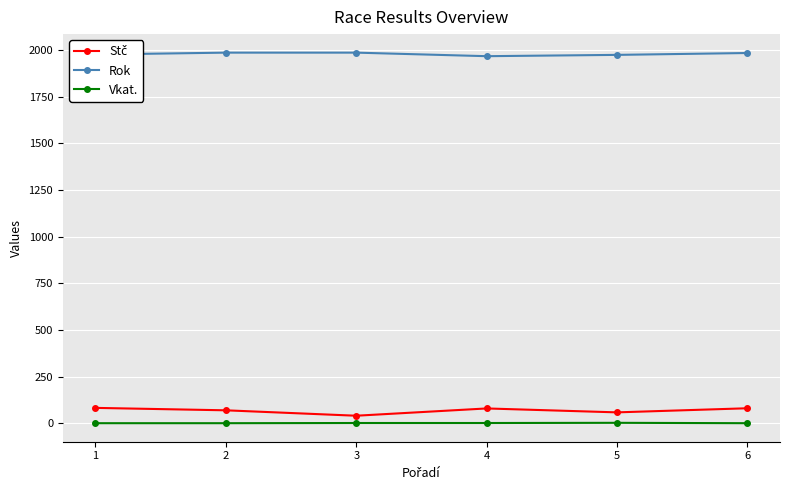

What is the sum of all Vkat. values?

10